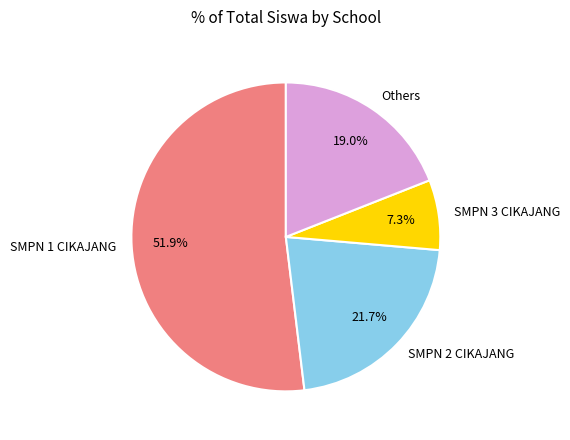

Which category has the smallest portion of the pie?

SMPN 3 CIKAJANG